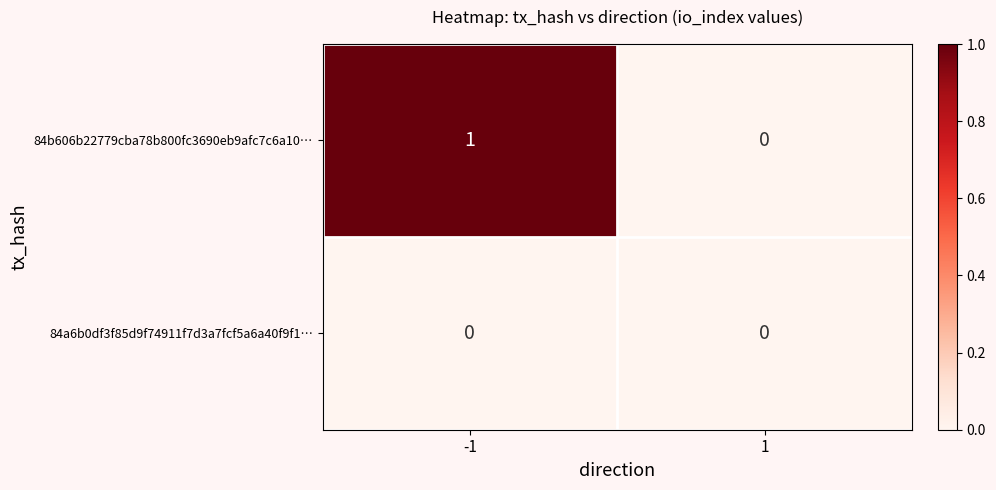

Reading right to left, what are all the values shown in this chart?

84b606b22779cba78b800fc3690eb9afc7c6a10…: 0	1
84a6b0df3f85d9f74911f7d3a7fcf5a6a40f9f1…: 0	0